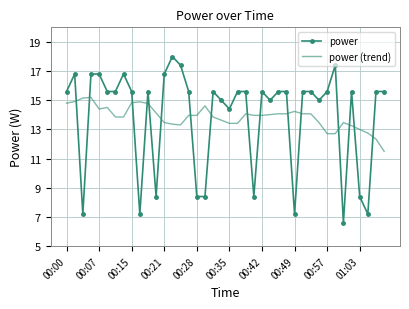

What is the minimum value shown in the chart?

6.6